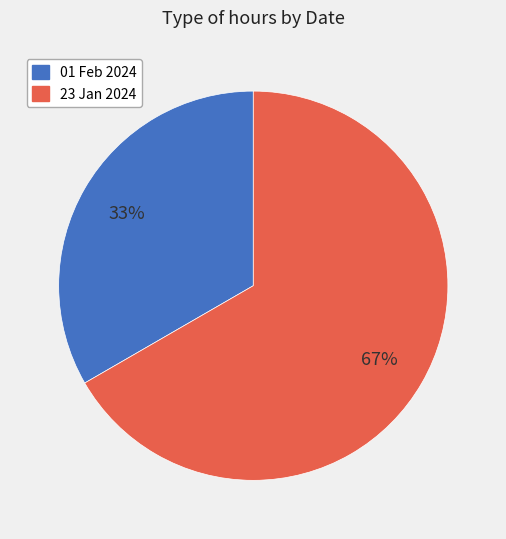

To the nearest percent, what is the combined percentage of 01 Feb 2024 and 23 Jan 2024?

100%